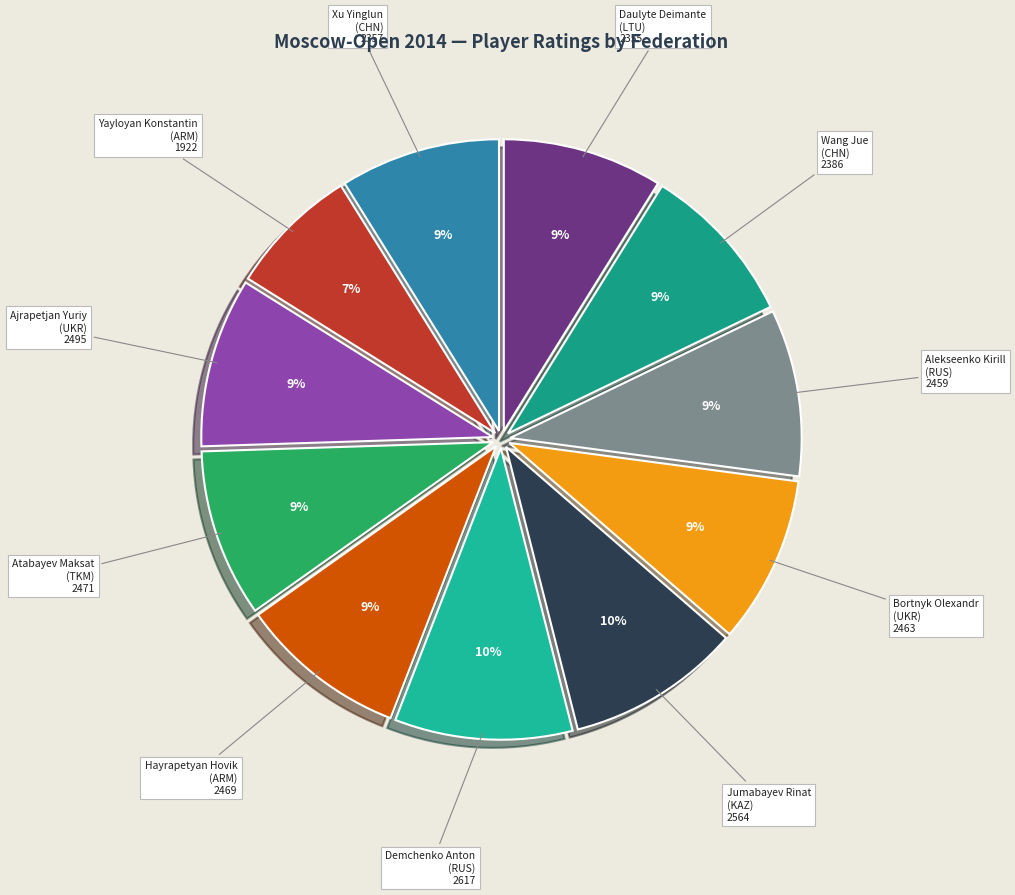

How many slices are in this pie chart?

11